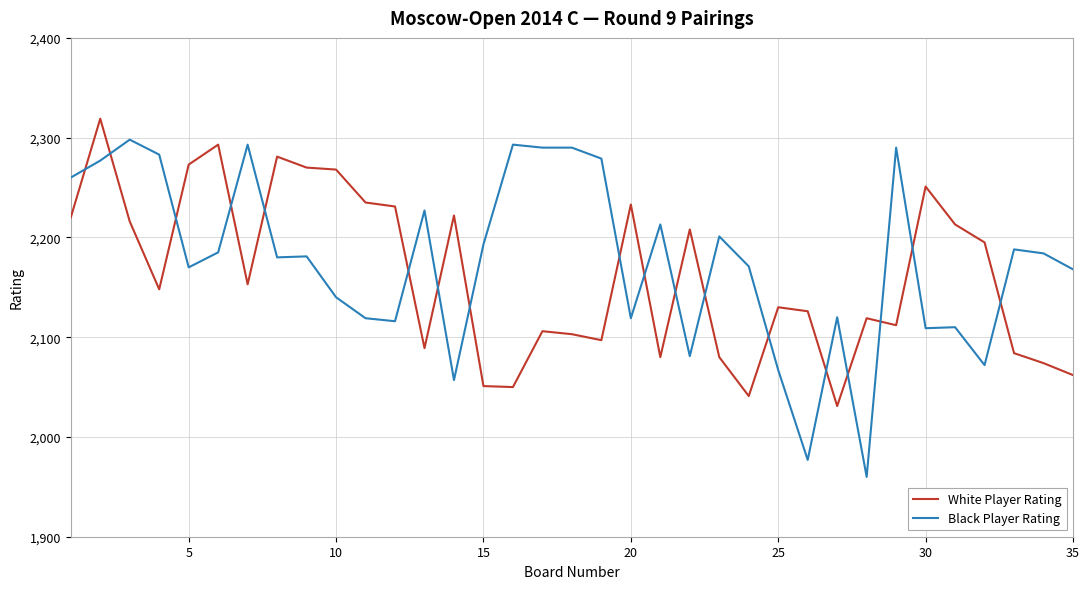

What is the smallest value displayed?

1960